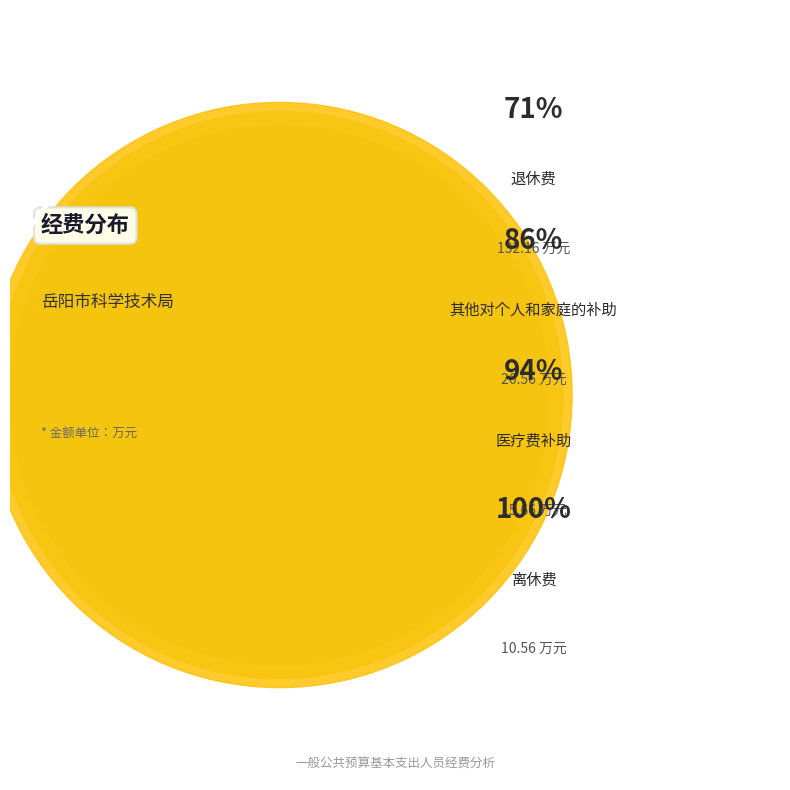

Count the number of slices in the pie.

4